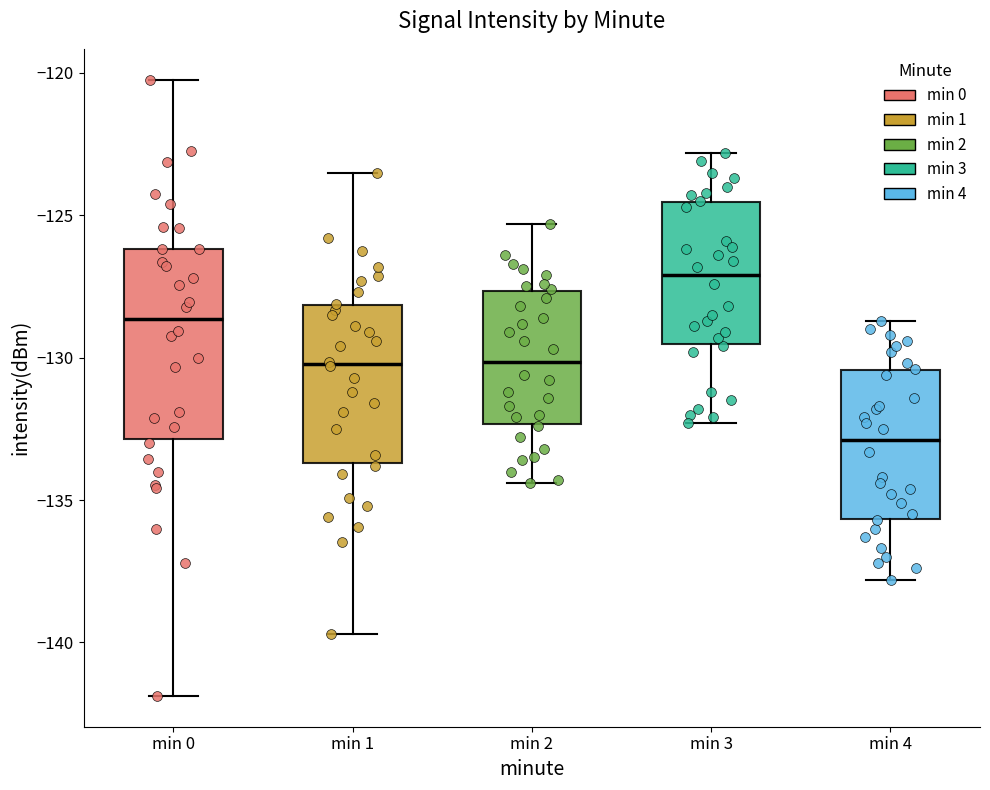

Which box's median line is the highest?

min 3